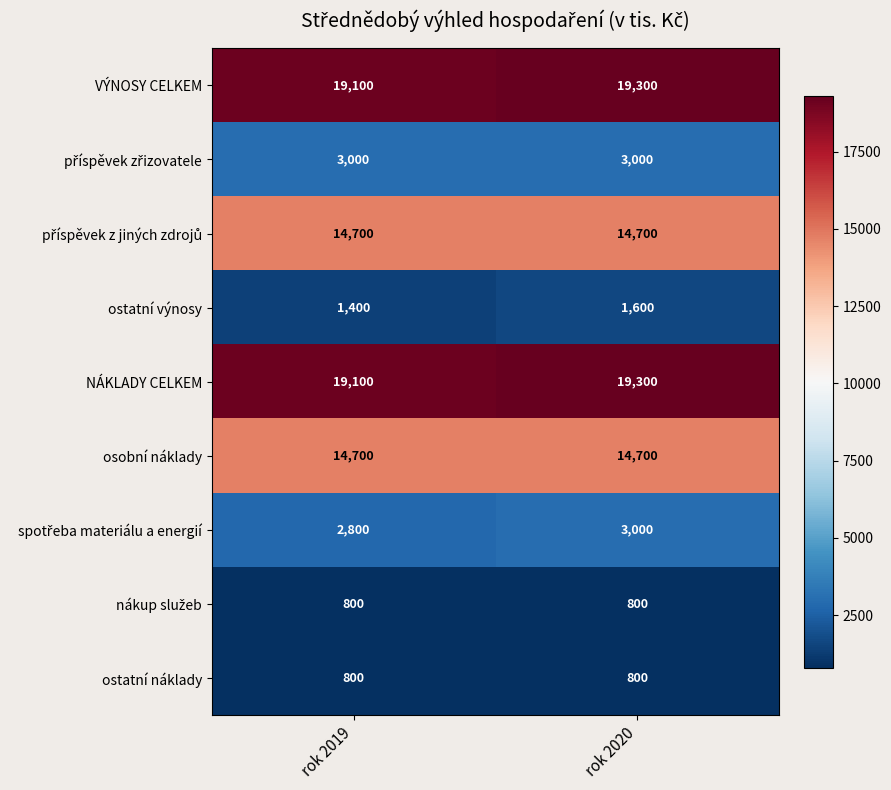

Which series has the widest spread of values?

VÝNOSY CELKEM